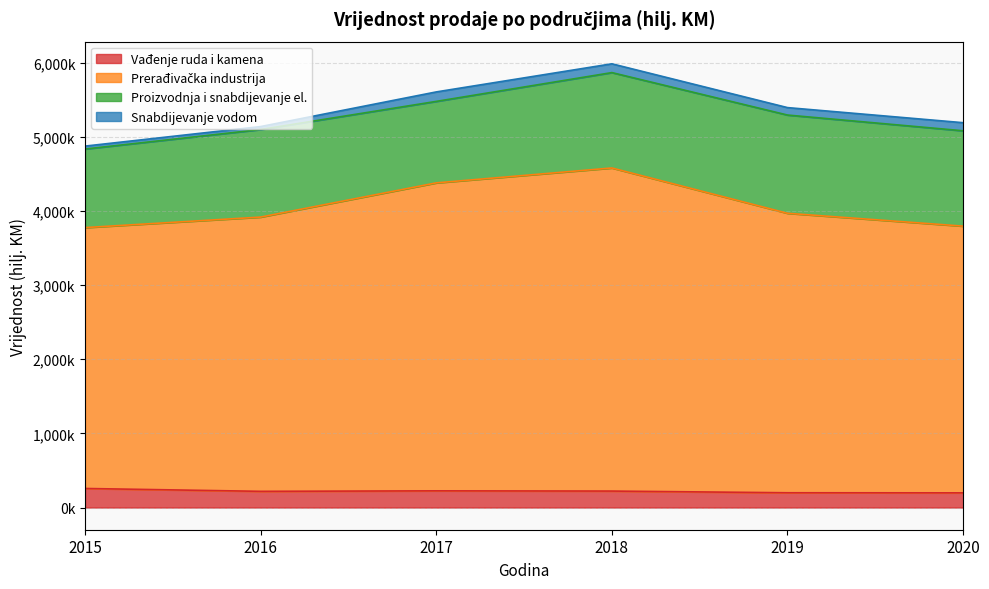

True or false: Vađenje ruda i kamena and Prerađivačka industrija intersect in this chart.

False